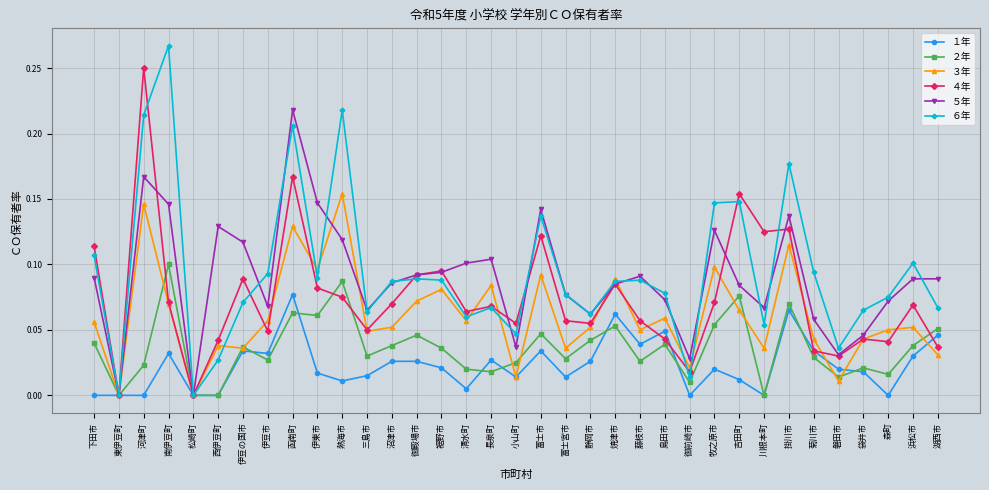

List the series in order of their peak value, highest first.

６年, ４年, ５年, ３年, ２年, １年